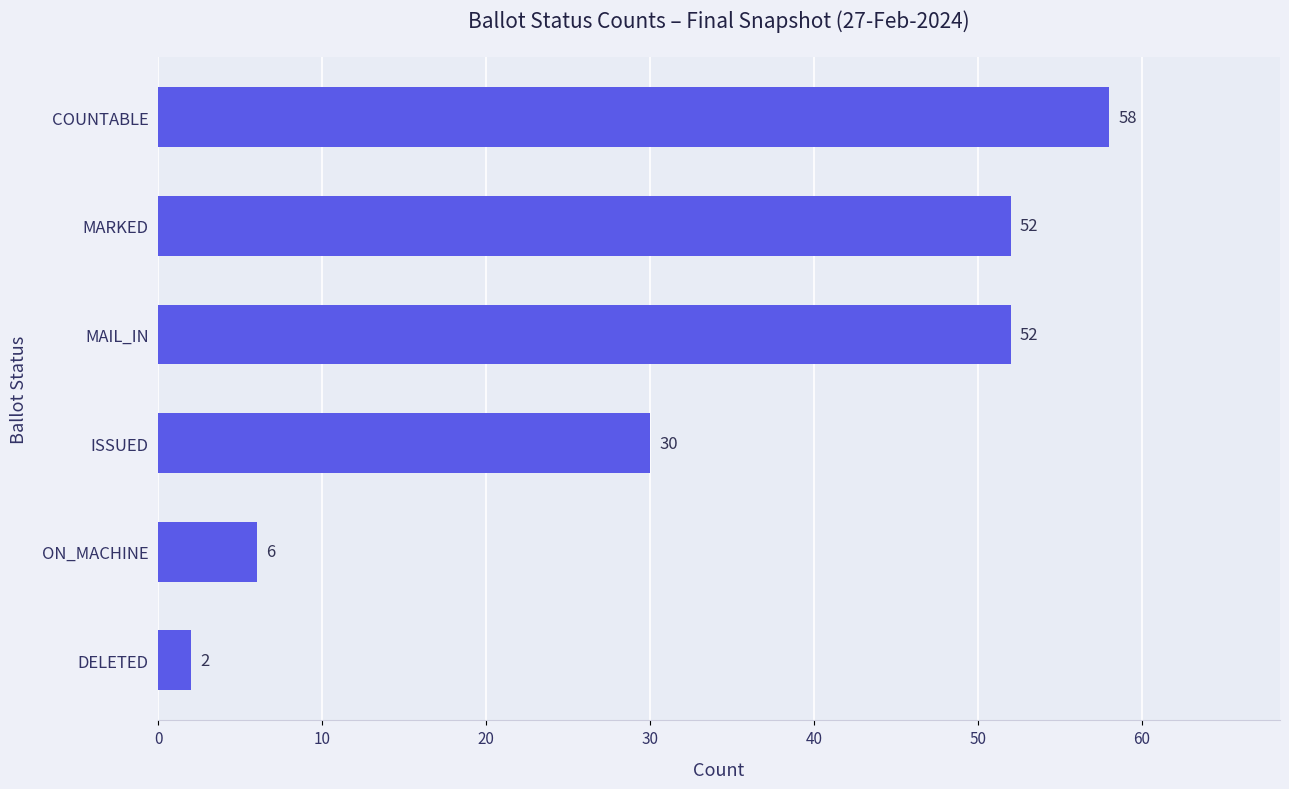

What is the greatest value displayed?

58